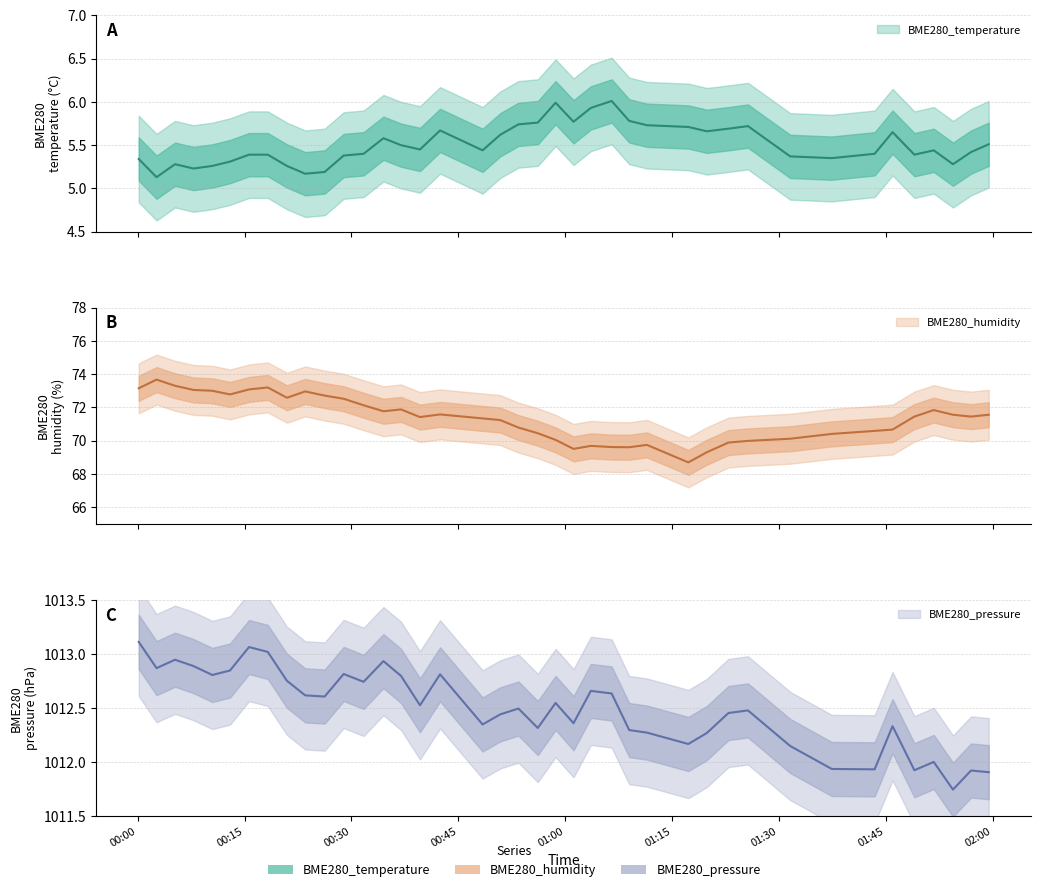

At which category does the chart reach its minimum across all series?

2023/03/03 00:02:38